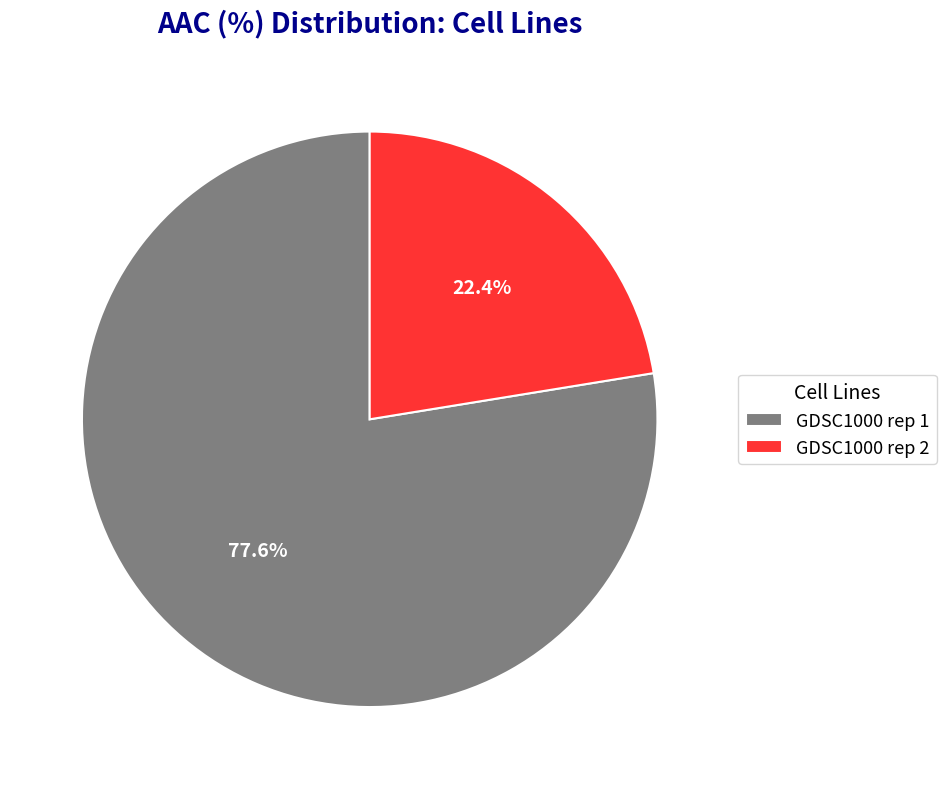

To the nearest percent, what is the difference between the largest and smallest slice percentages?

55%